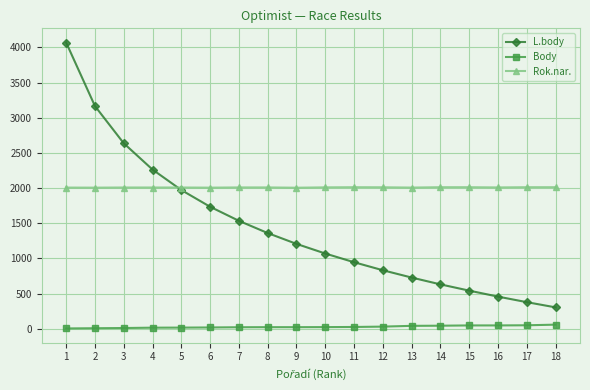

What is the value of the Body point at the 12th from the left?

29